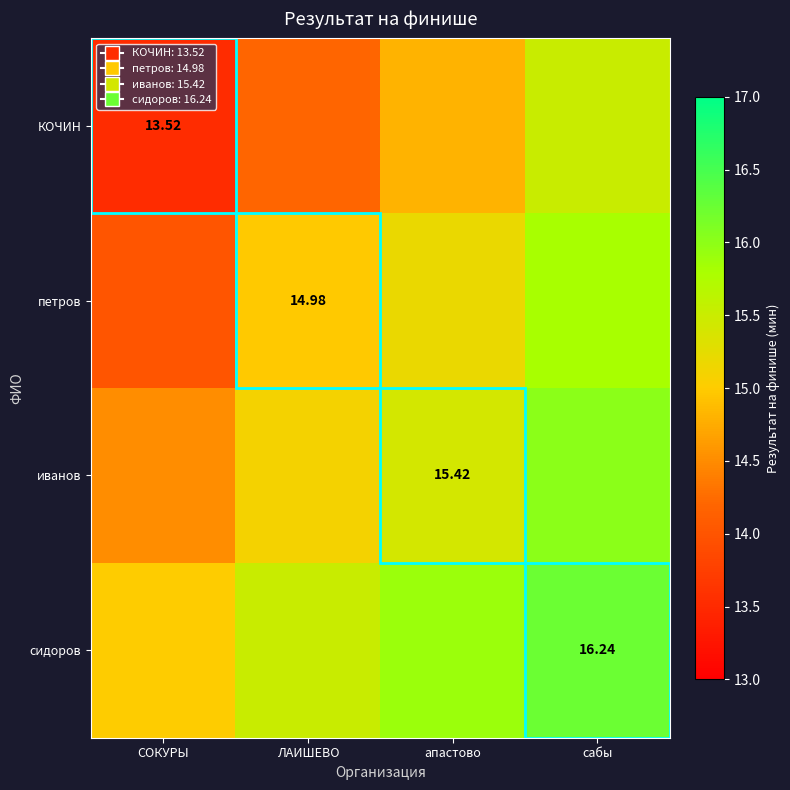

At which label is сидоров closest to 15?

СОКУРЫ